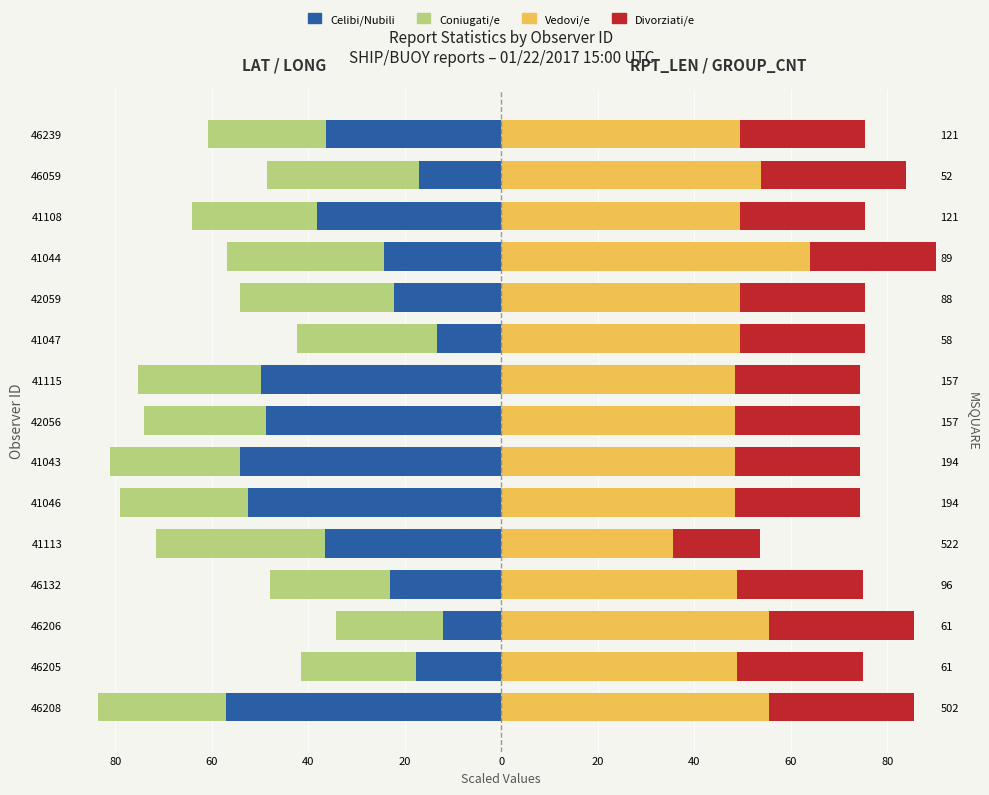

How many bars are there in each group?

4